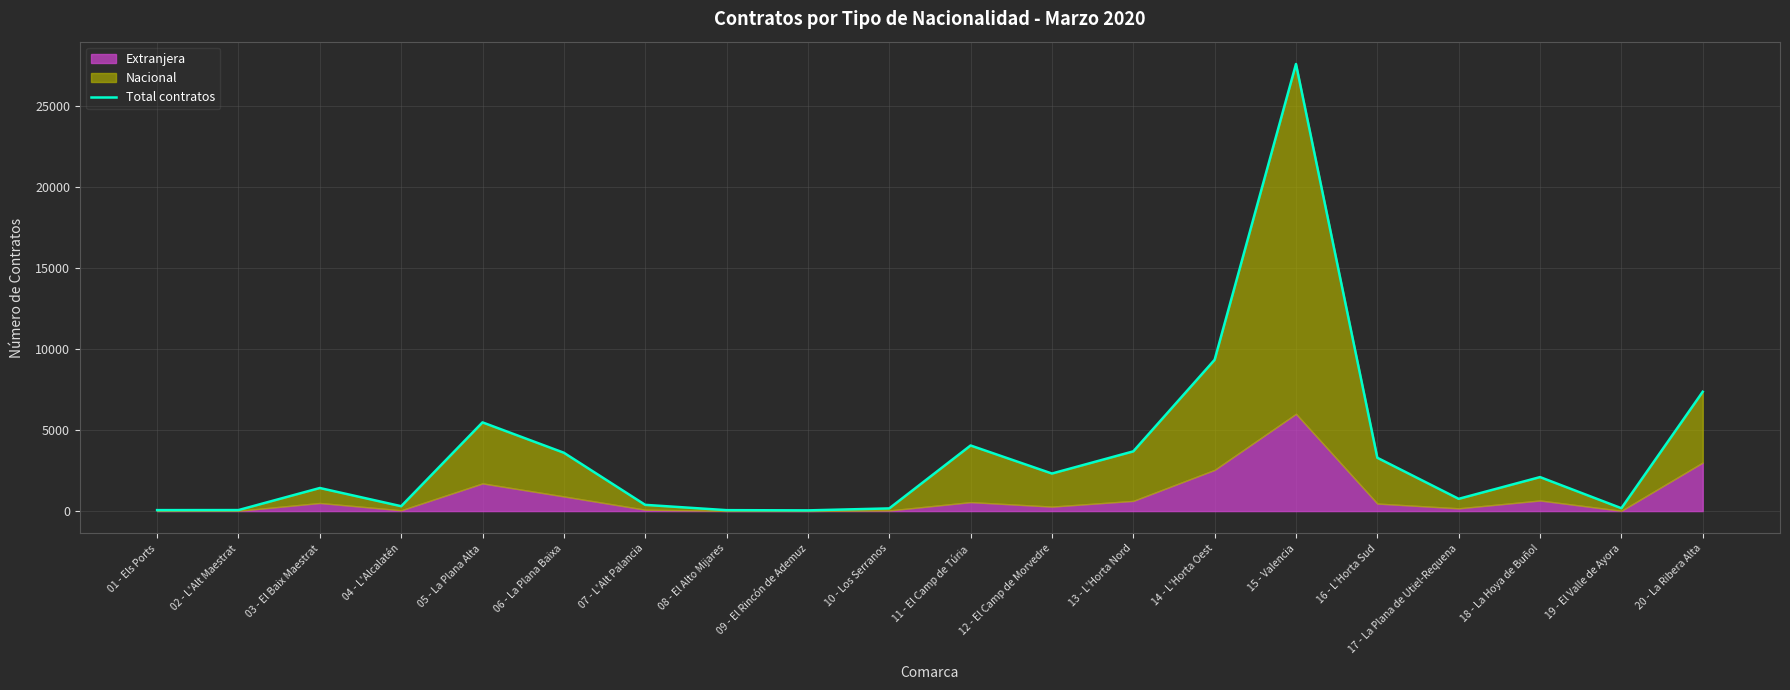

At which category does the chart reach its minimum across all series?

09 - El Rincón de Ademuz